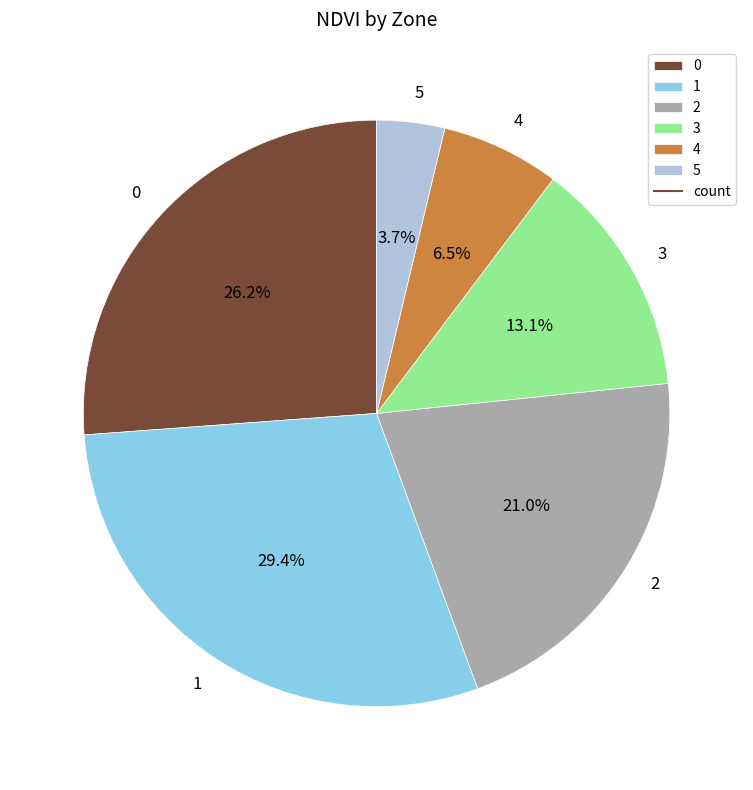

Approximately how many times larger is the value at 3 compared to 0?

0.5